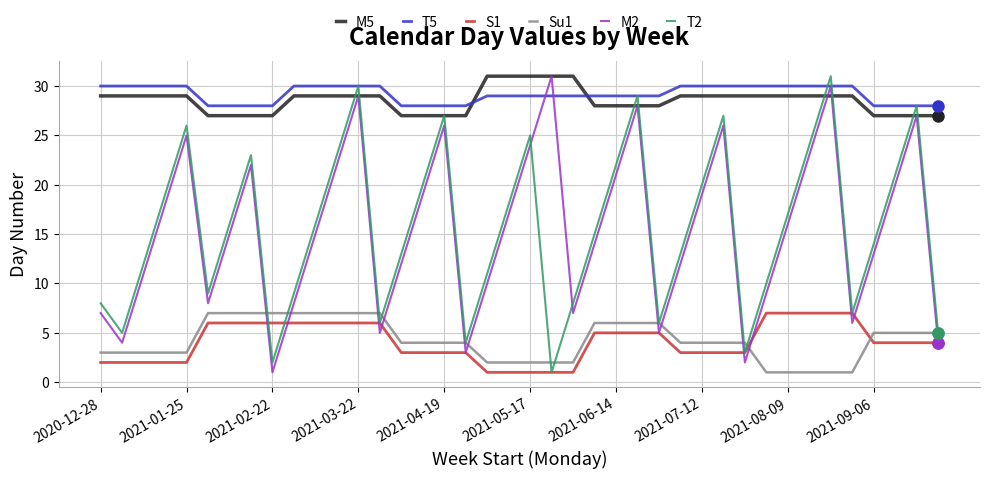

Is this an area chart (filled region under the line)?

No